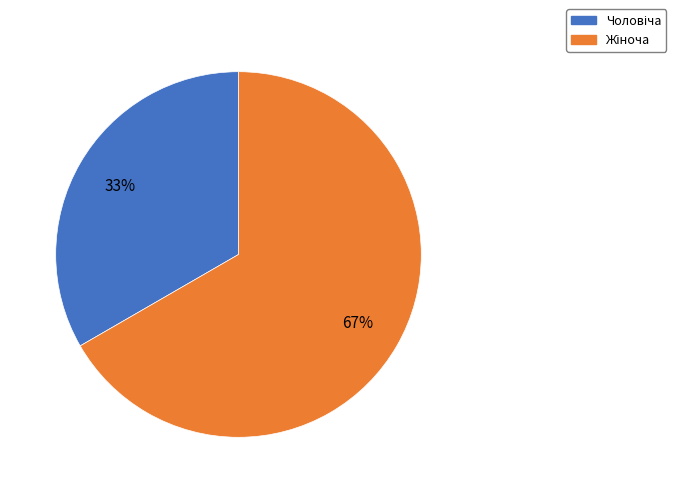

To the nearest percent, what is the average slice percentage?

50%